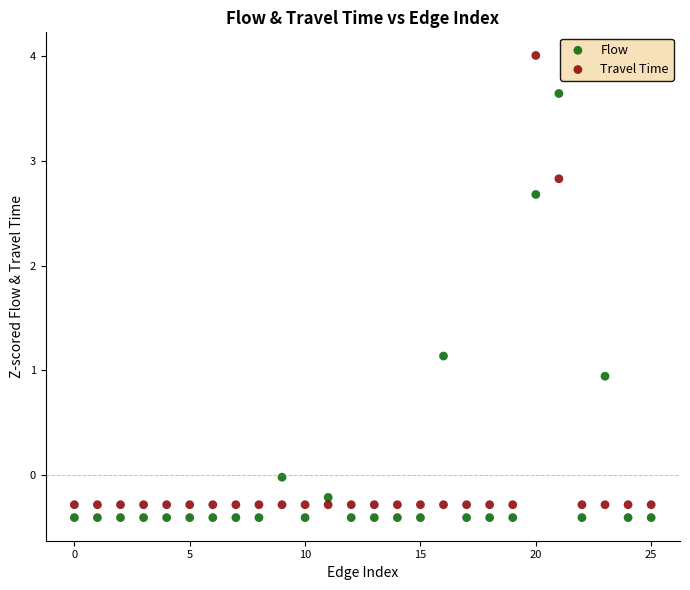

Which series contains the highest Y value?

Travel Time